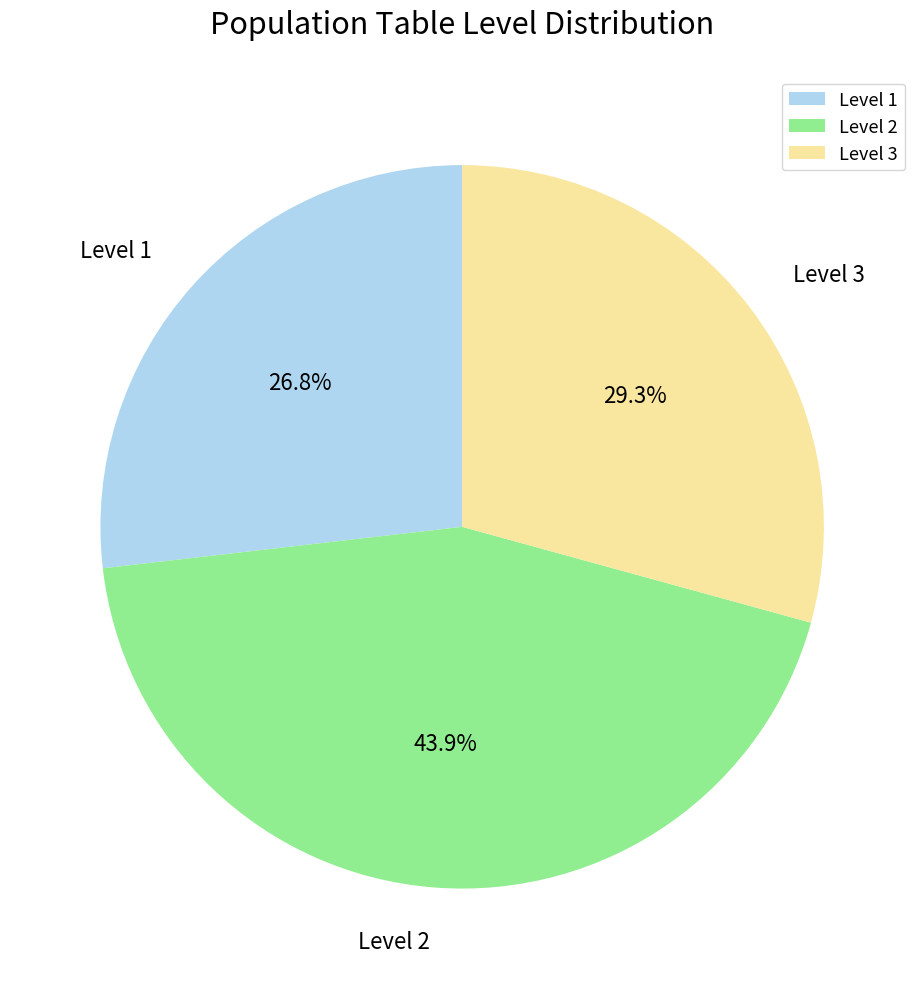

Combined, what portion of the pie is Level 2 and Level 3?

73.2%